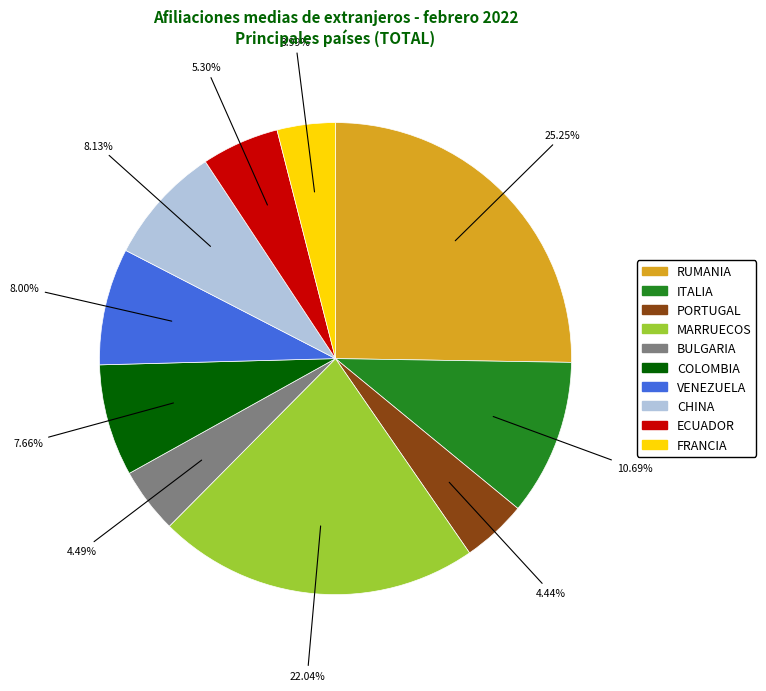

What portion of the pie excludes CHINA?

91.9%